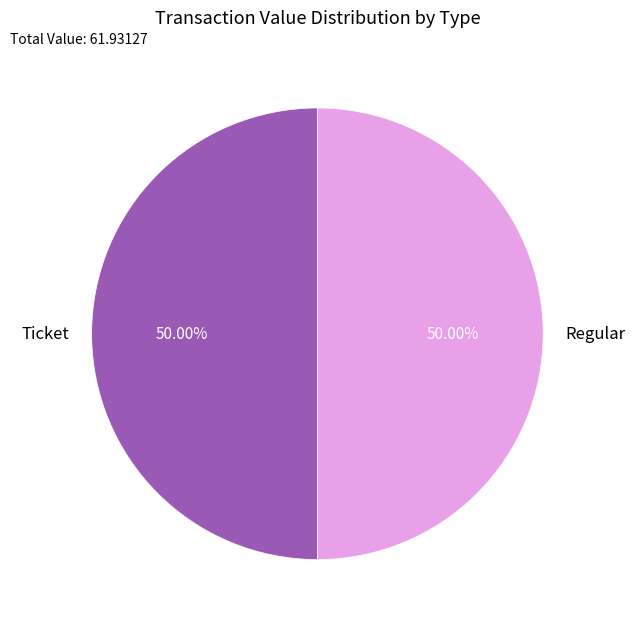

What is the ratio of the value at Ticket to the value at Regular?

1.0